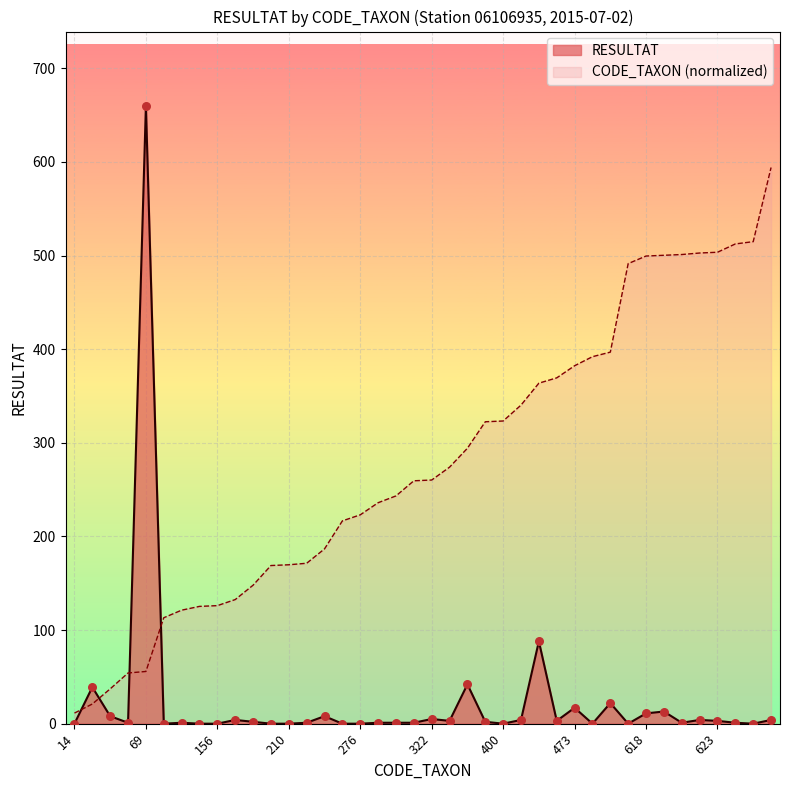

What are all the series names shown in the legend?

RESULTAT, CODE_TAXON (normalized)